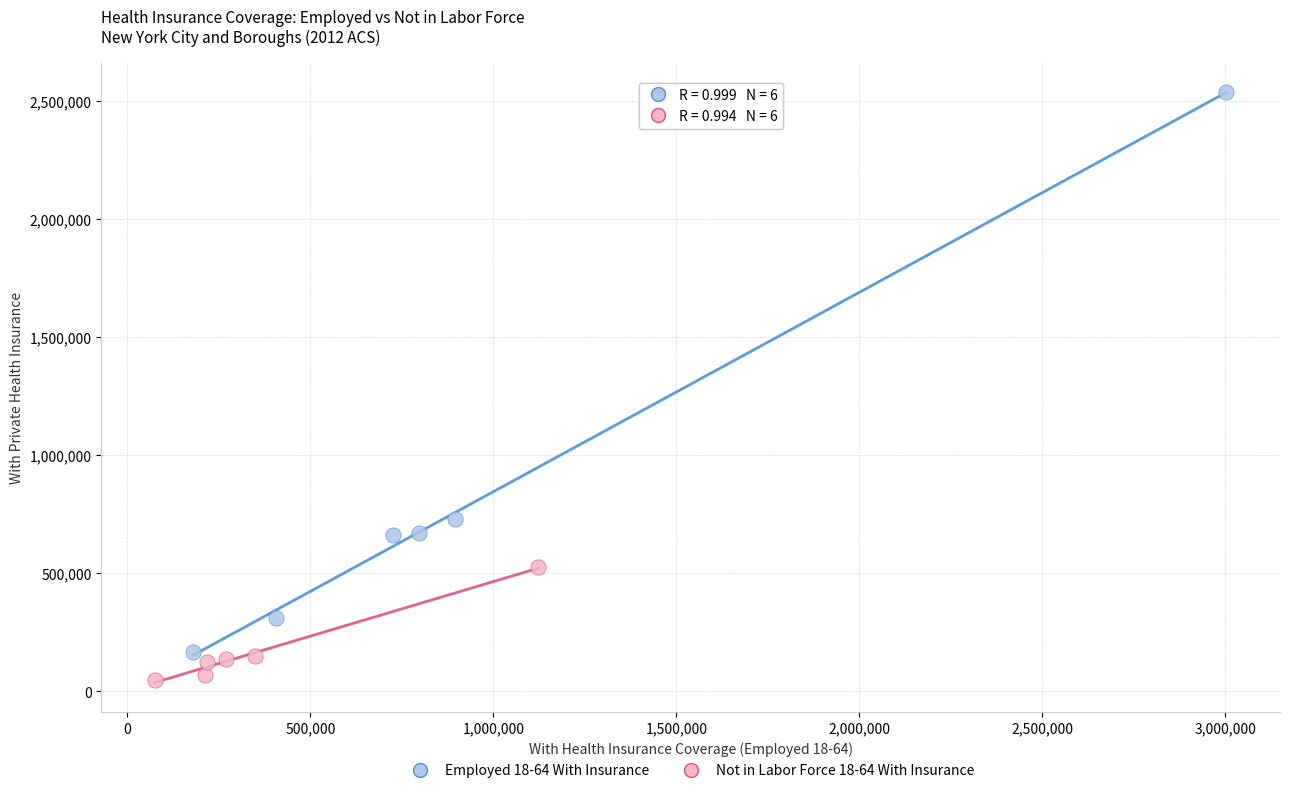

What are all the series names shown in the legend?

Employed 18-64 With Insurance, Not in Labor Force 18-64 With Insurance